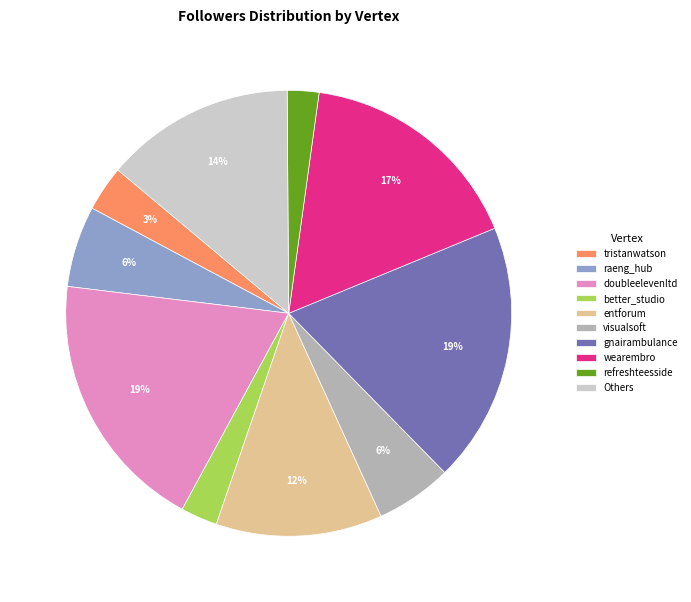

True or false: refreshteesside accounts for 2% of the total.

True